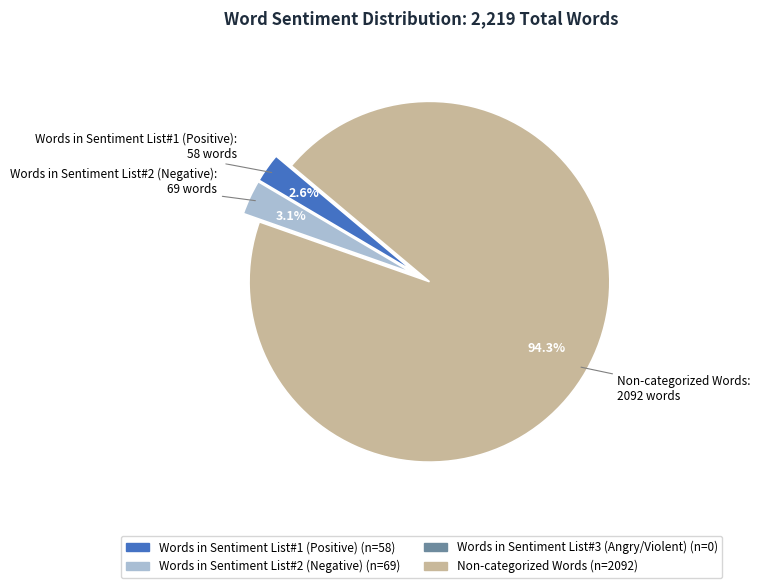

Is there a majority slice in this chart?

Yes